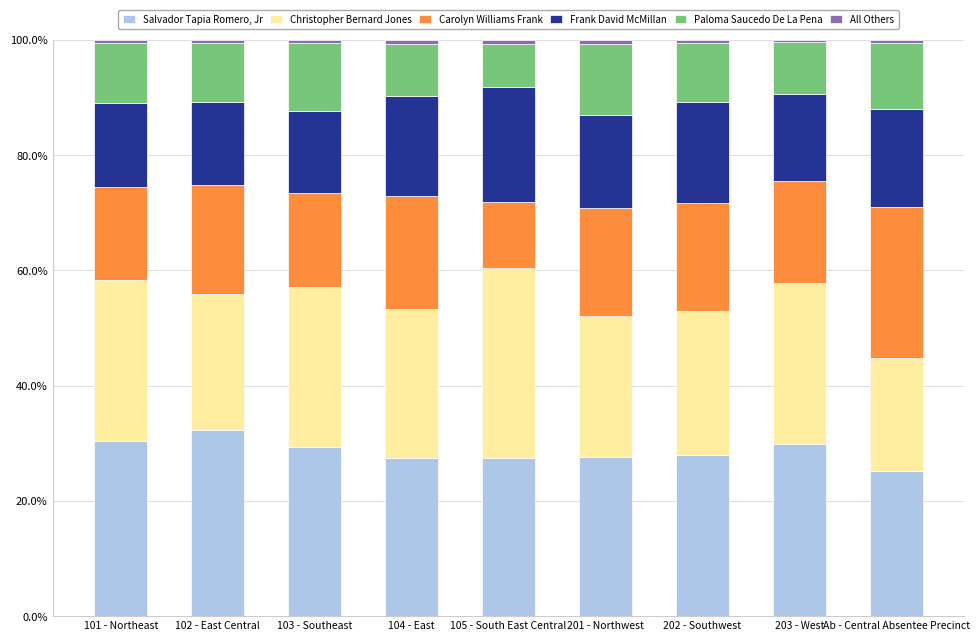

At how many categories does at least one series exceed 8?

9